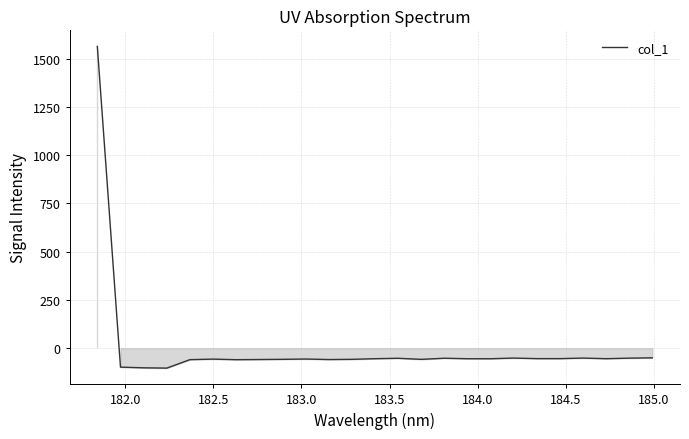

What is the difference between the maximum and minimum values?

1666.1